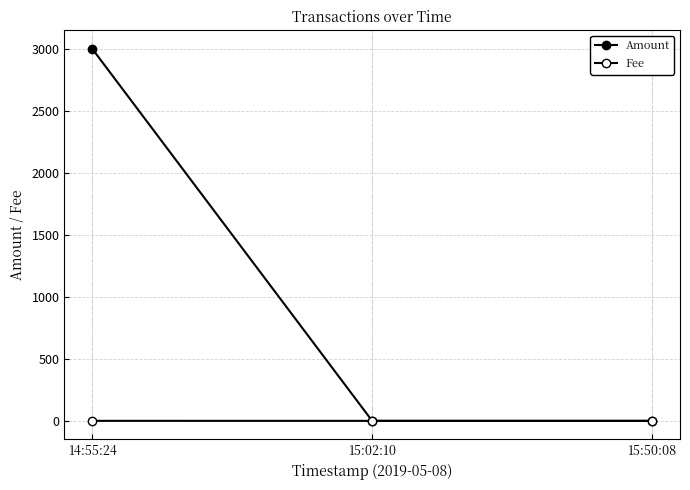

How many lines are shown in the chart?

2